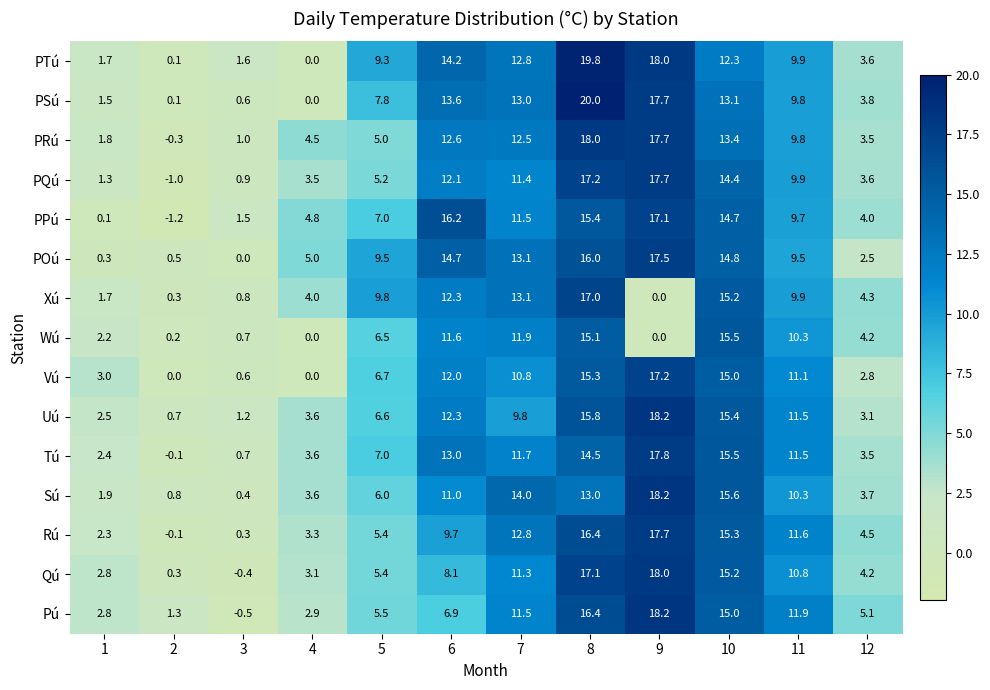

At which label does Xú first exceed 9?

5